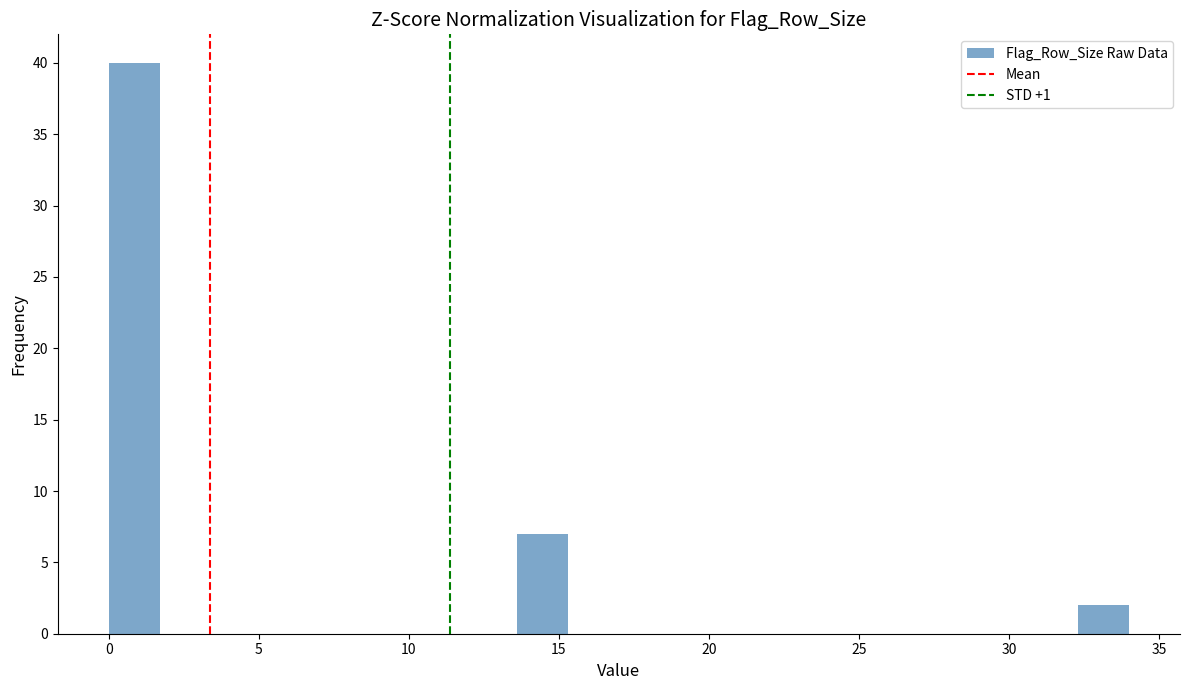

Read against the x-axis, roughly where is the centre of the tallest bar?

1.0